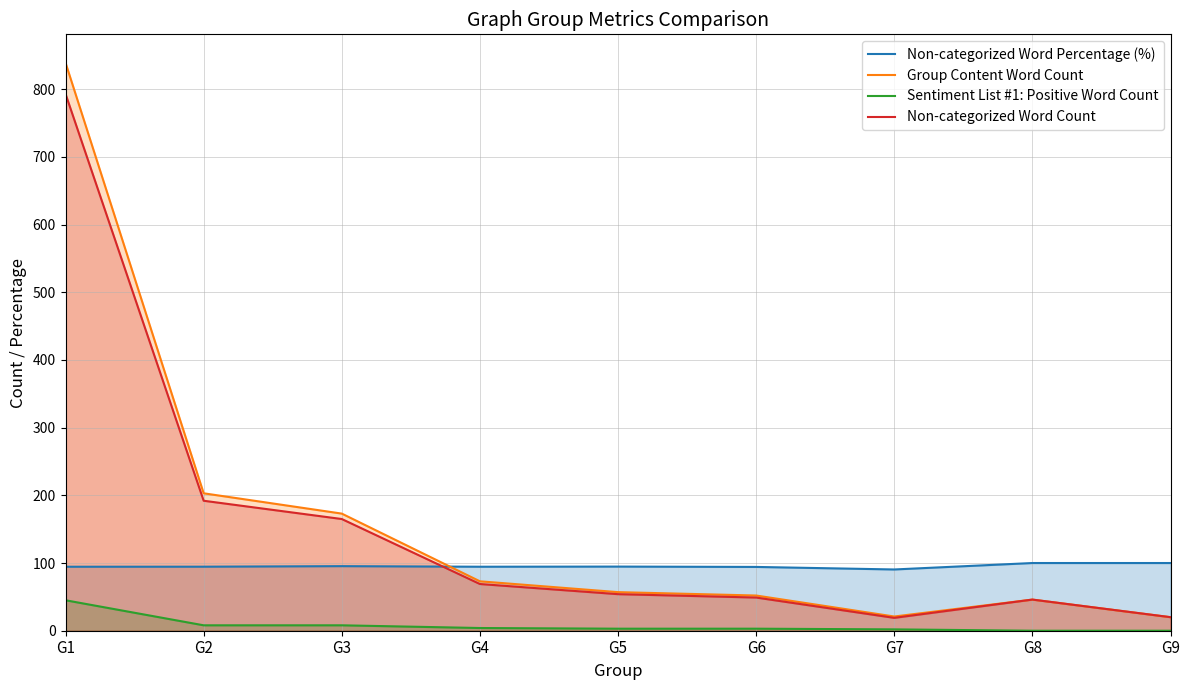

At which label does Group Content Word Count first exceed 57?

G1